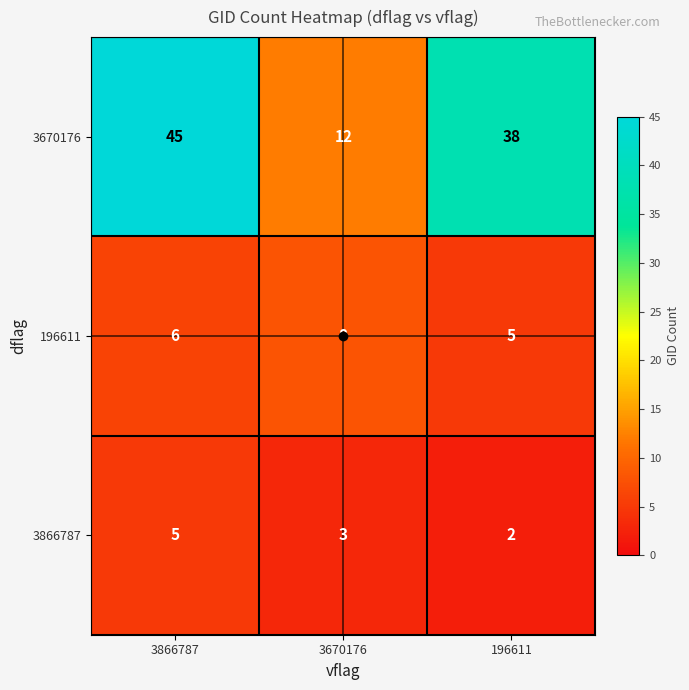

What is the minimum value shown in the chart?

2